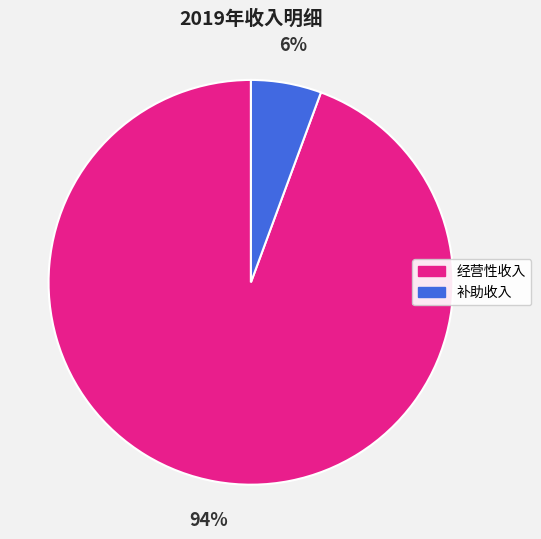

Is there a majority slice in this chart?

Yes